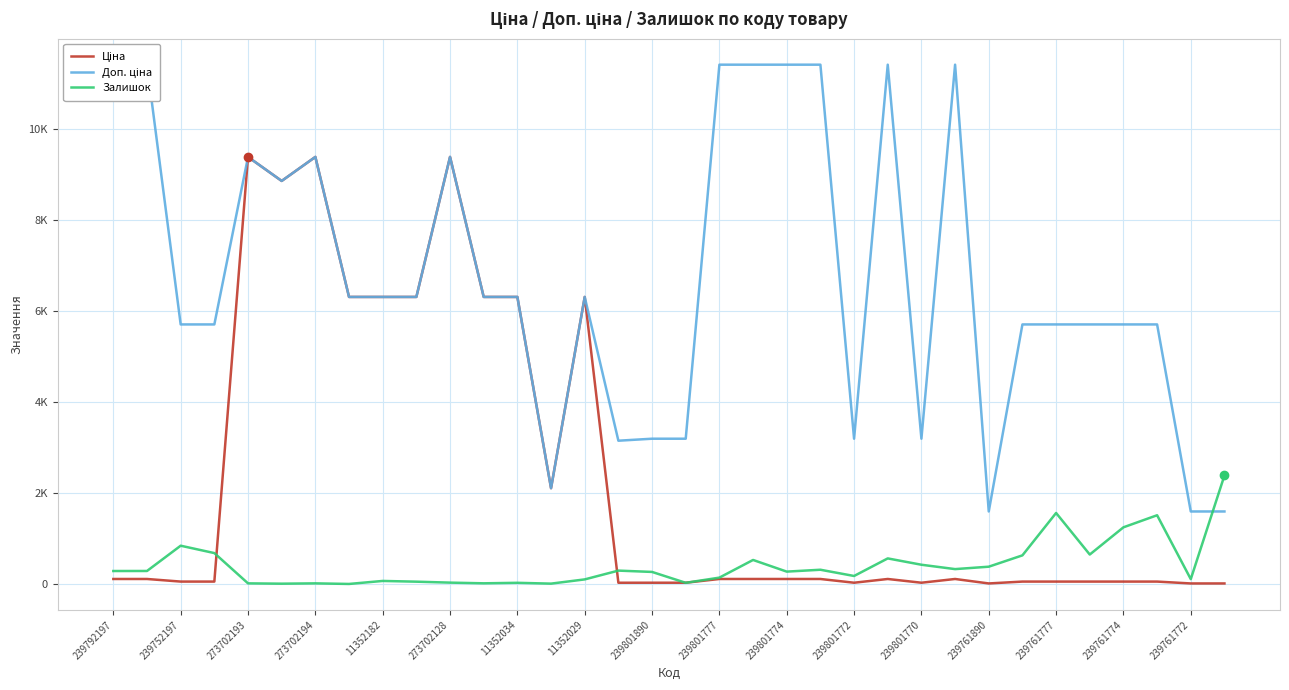

How many series are shown in this chart?

3